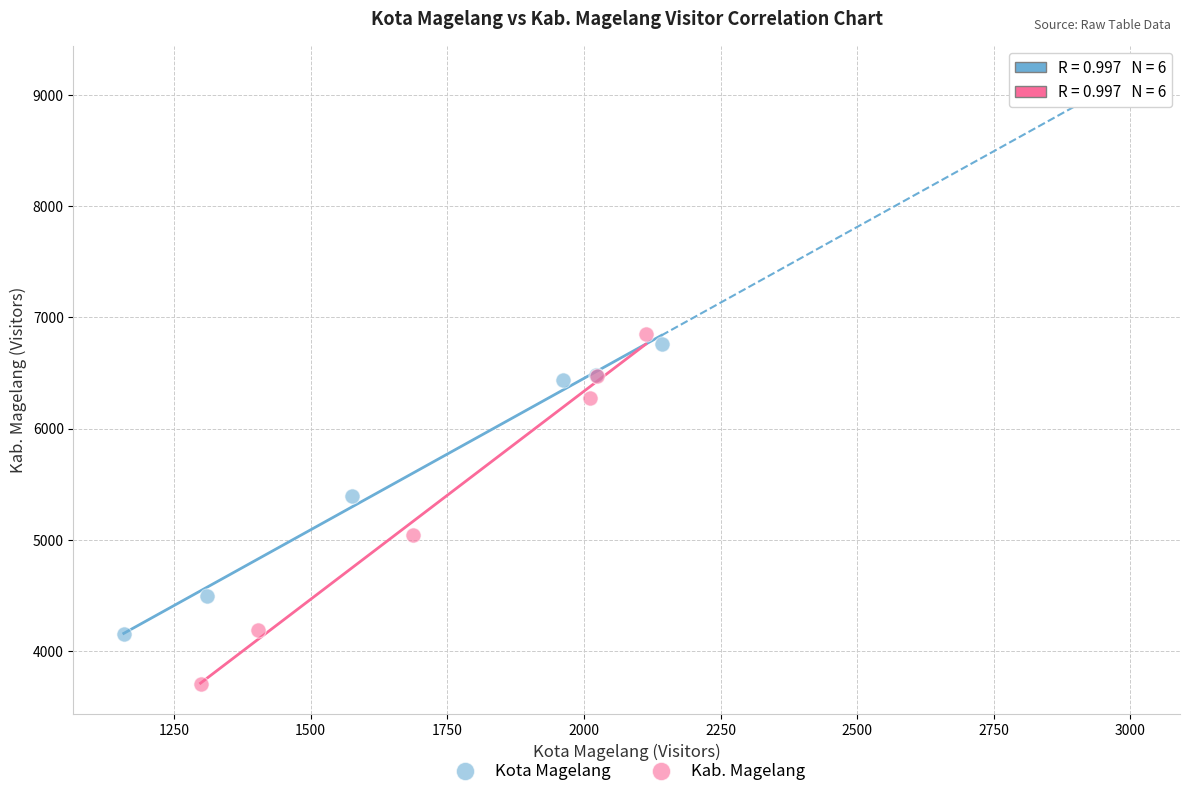

Which series contains the lowest Y value?

Kab. Magelang